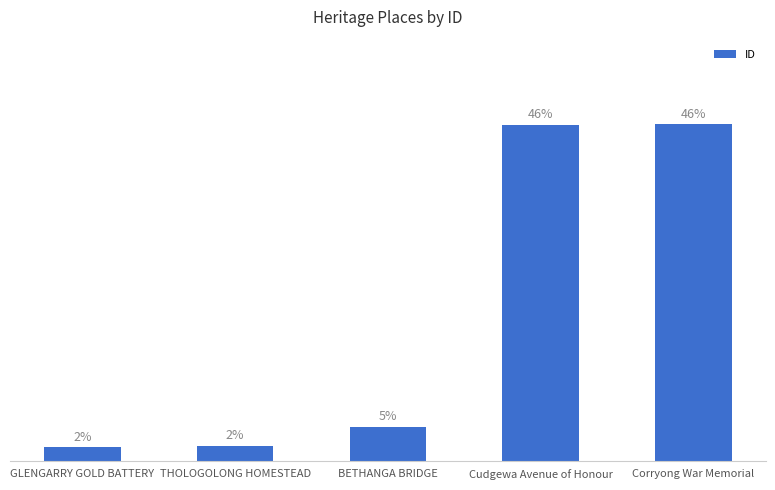

What is the label of the 3rd bar from the right?

BETHANGA BRIDGE